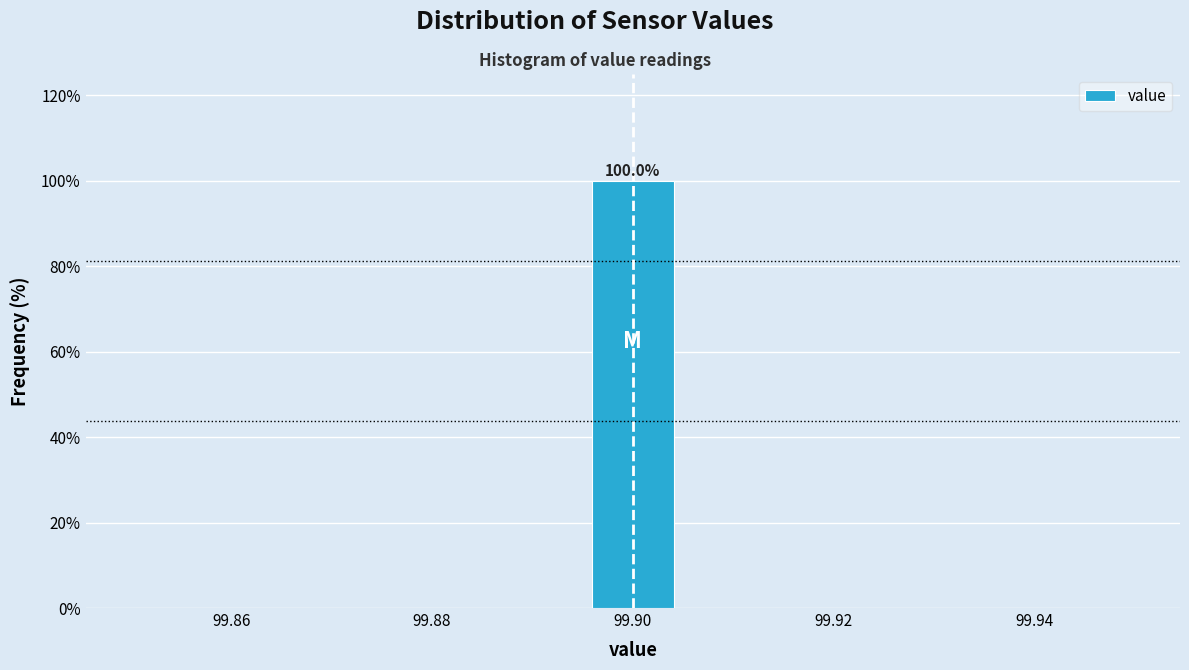

Over which range of the x-axis is the bar tallest?

99.896 to 99.904